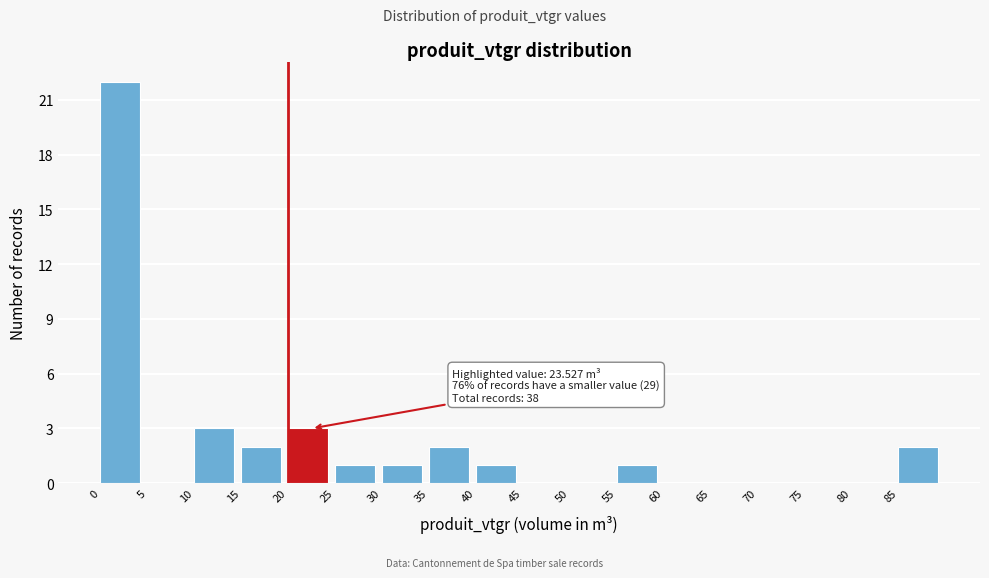

Over which range of the x-axis is the bar tallest?

0 to 5